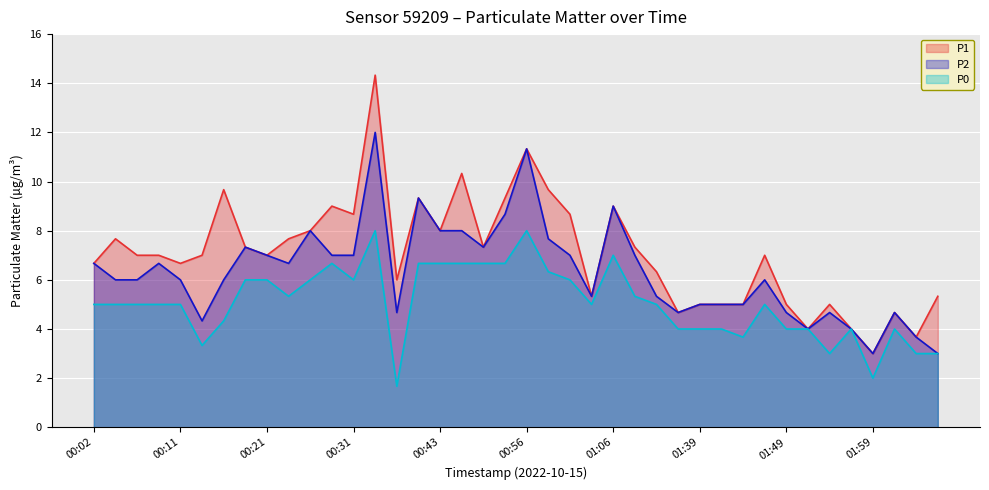

Count the number of categories in the chart.

40